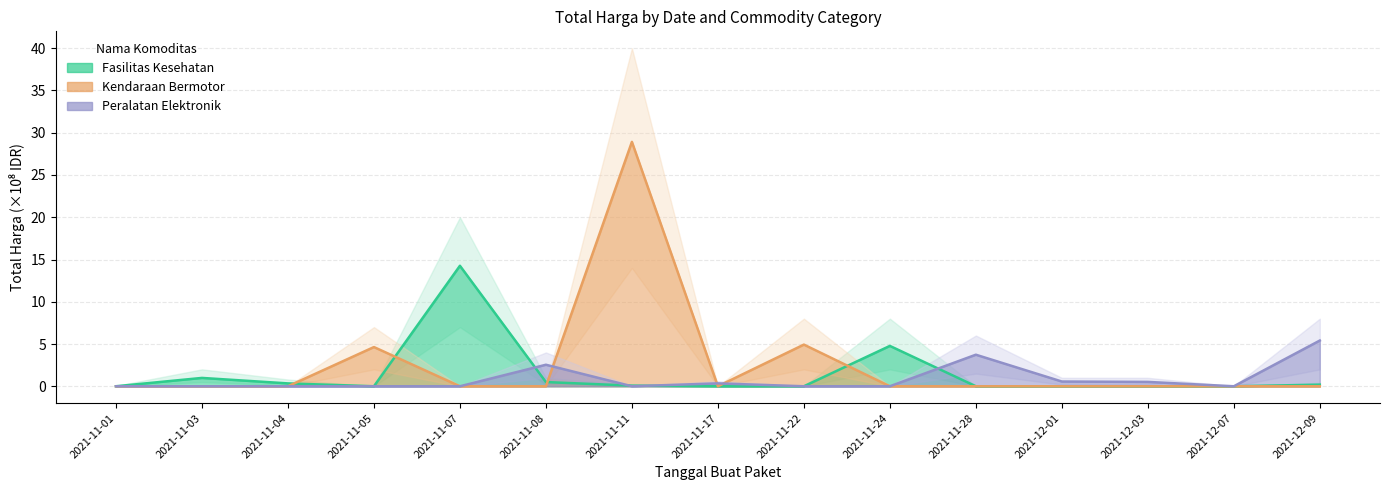

List the series in order of their peak value, highest first.

Kendaraan Bermotor, Fasilitas Kesehatan, Peralatan Elektronik